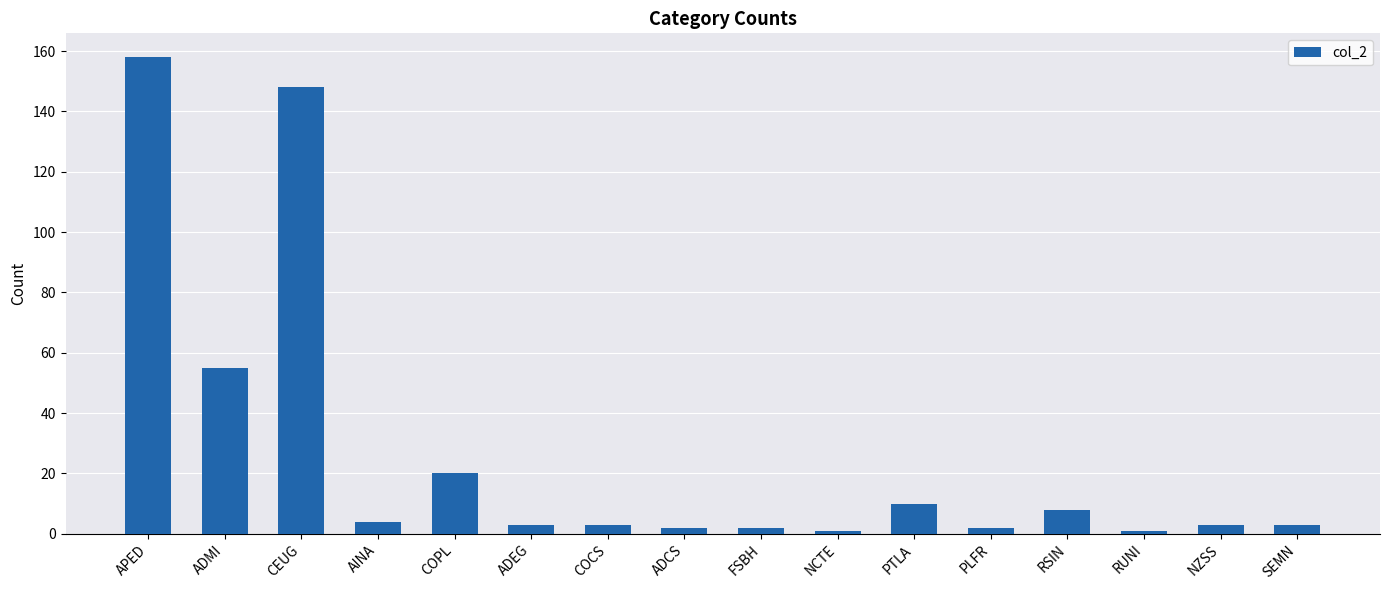

How many data points does each series have?

16